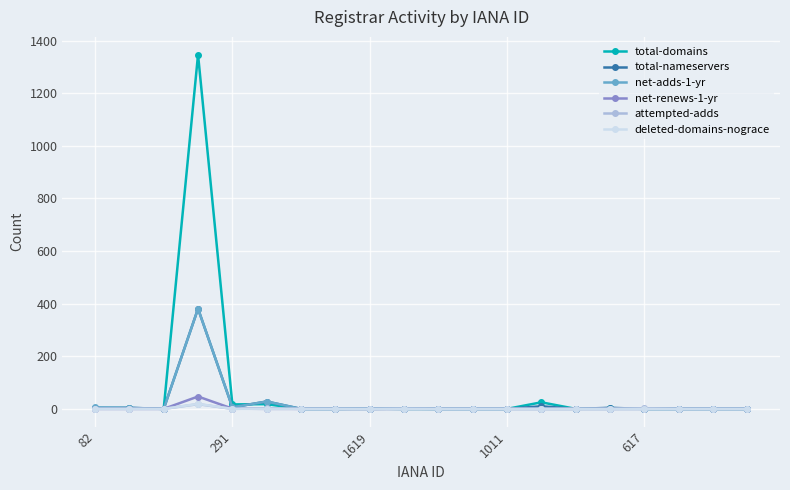

What is the average value of the attempted-adds series?

1